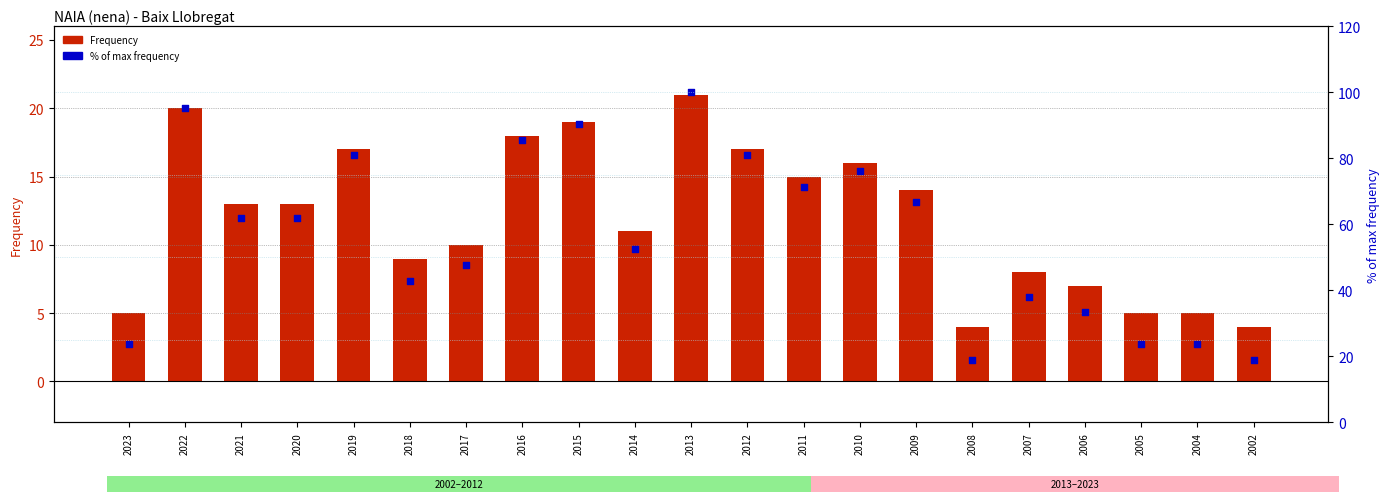

Which series has the largest total across all categories?

% of max frequency